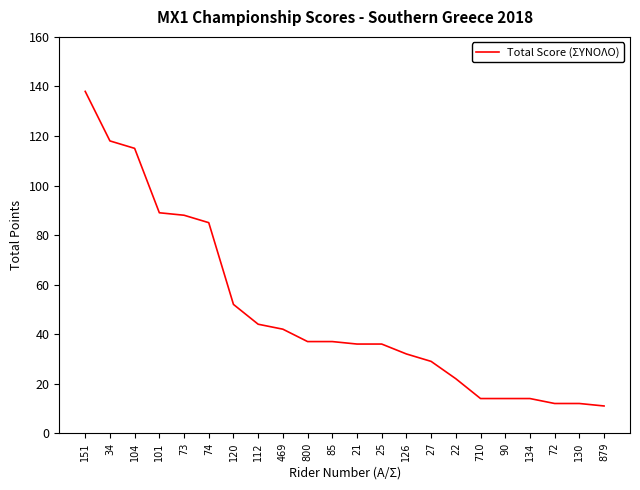

Count the number of categories in the chart.

22